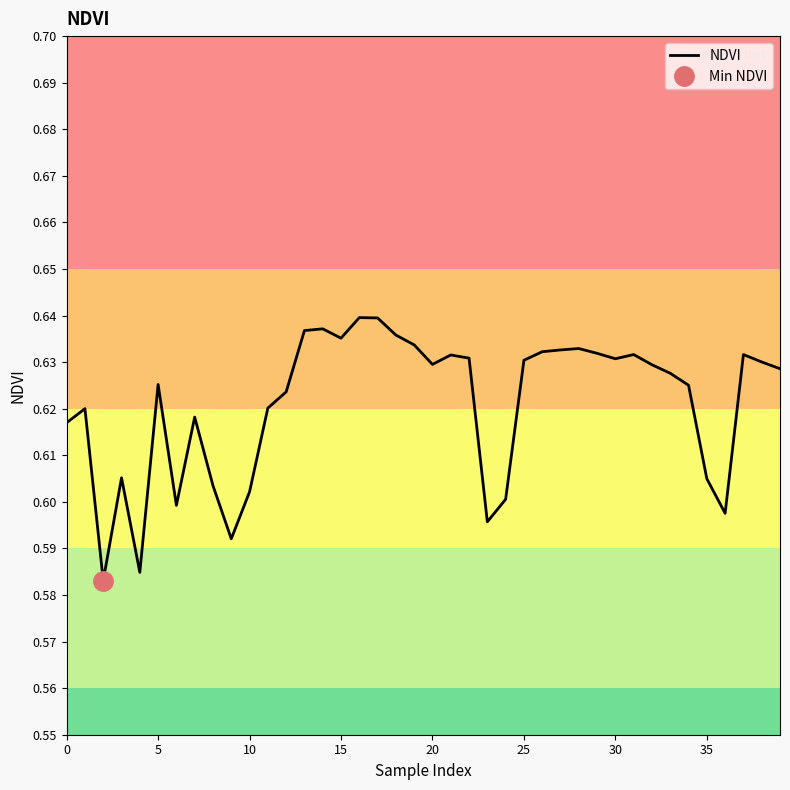

How many points are higher than both their immediate neighbors (excluding endpoints)?

10